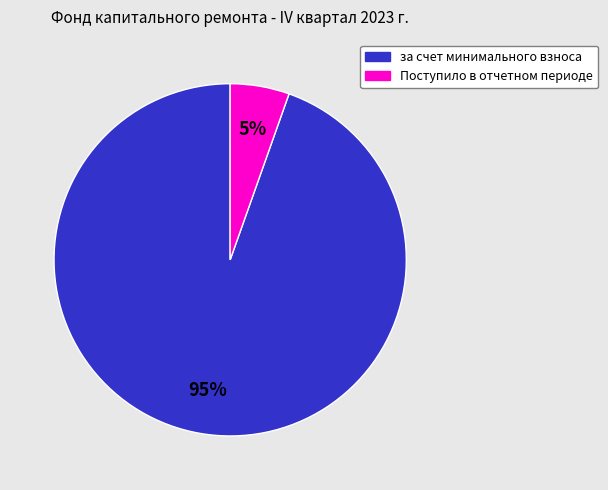

Which slice represents more than half of the pie?

за счет минимального взноса